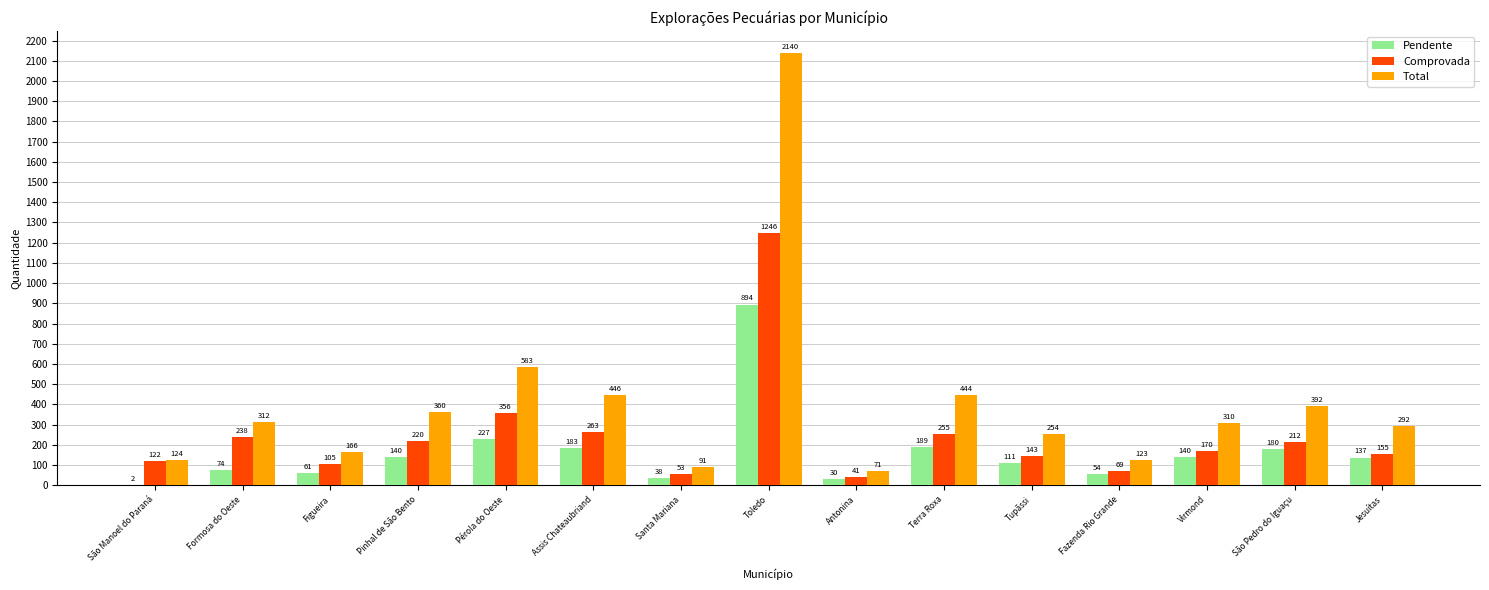

Reading right to left, list all the values displayed in this chart.

Pendente: 137	180	140	54	111	189	30	894	38	183	227	140	61	74	2
Comprovada: 155	212	170	69	143	255	41	1246	53	263	356	220	105	238	122
Total: 292	392	310	123	254	444	71	2140	91	446	583	360	166	312	124